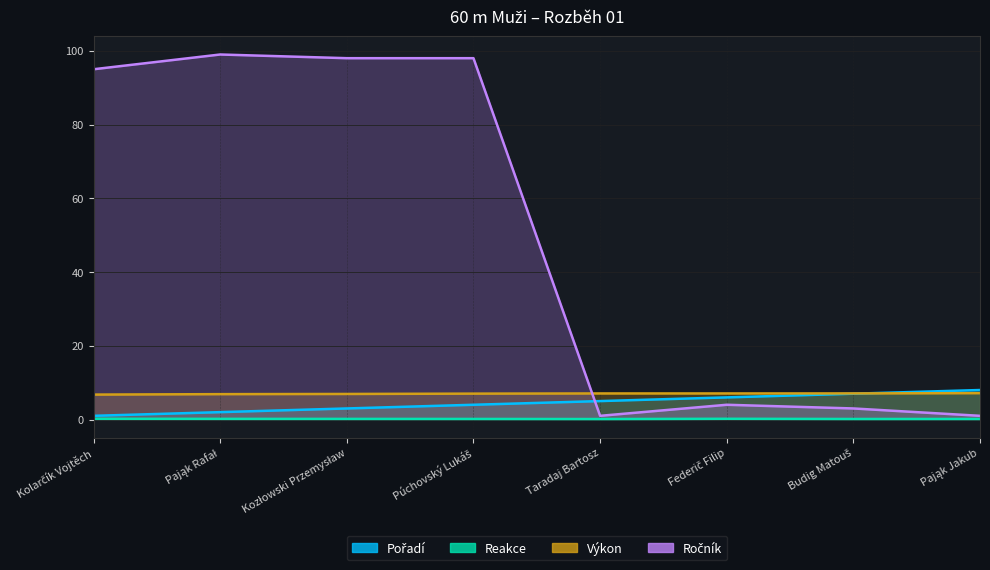

How many categories are shown in the chart?

8